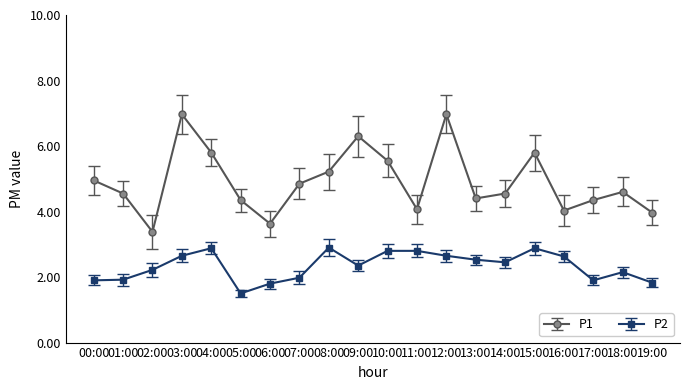

What is the minimum value for P2?

1.5